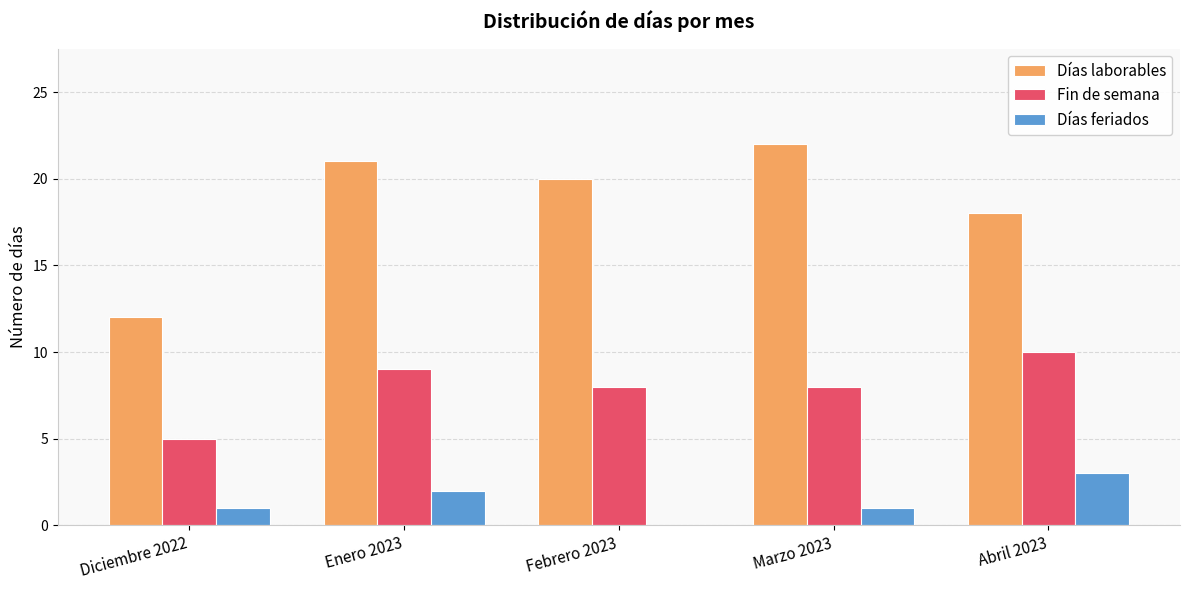

Reading left to right, extract all data points from this chart.

Días laborables: 12	21	20	22	18
Fin de semana: 5	9	8	8	10
Días feriados: 1	2	0	1	3